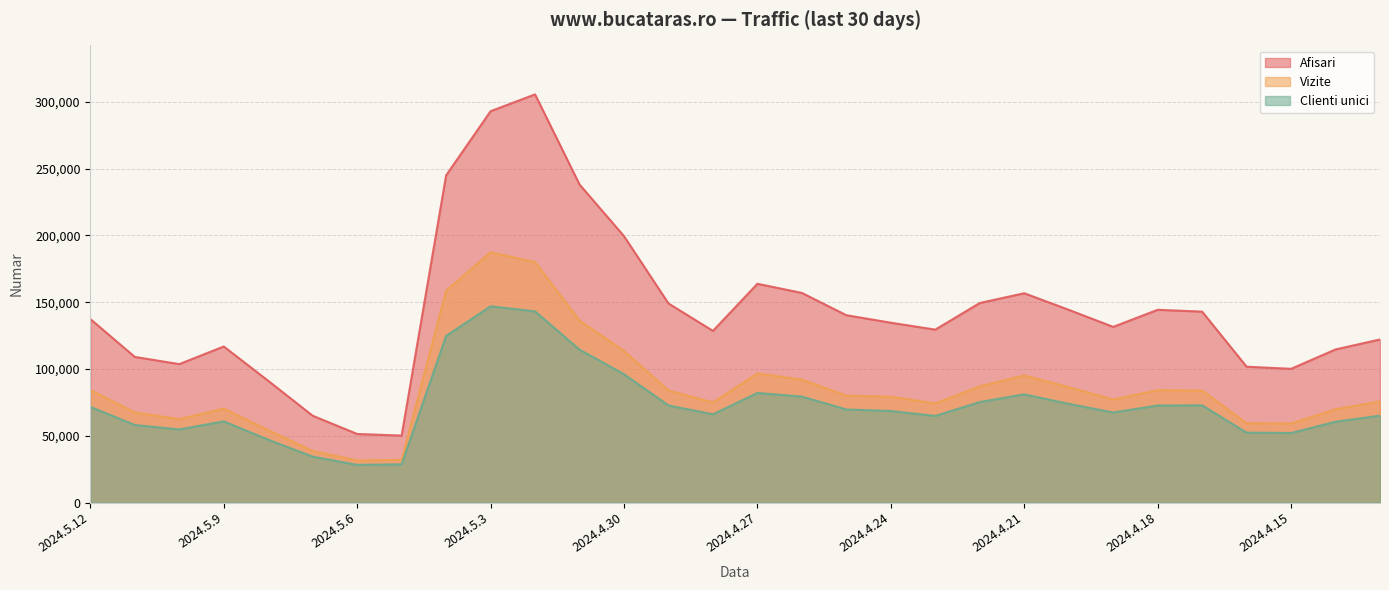

What is the spread (max minus min) of values at 2024.4.14?

54159